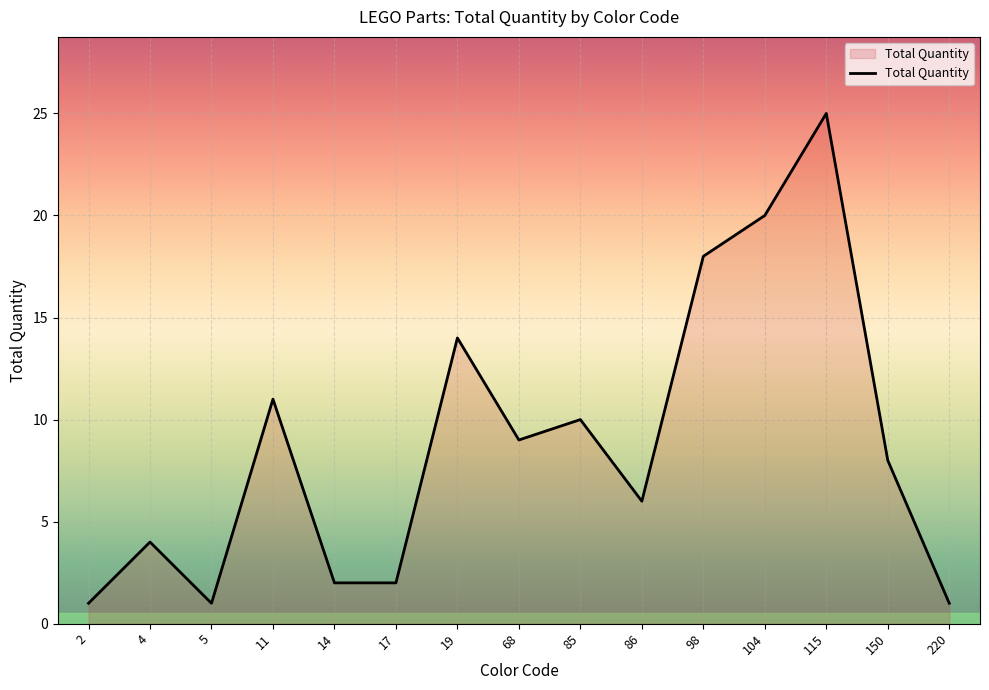

Which label corresponds to the largest value in the chart?

115